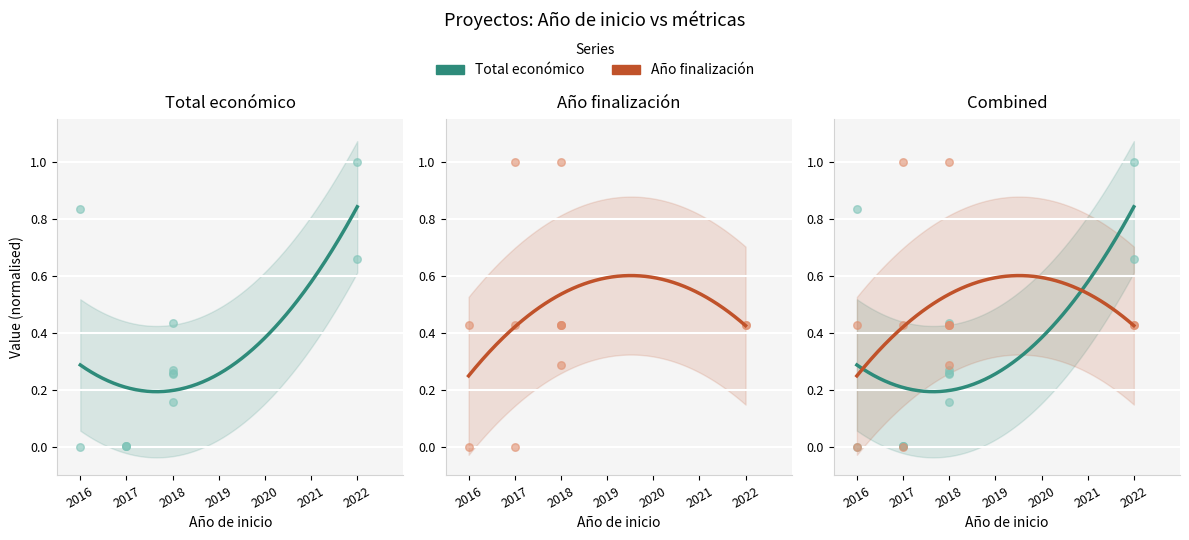

Which series has the largest total across all categories?

Año finalización